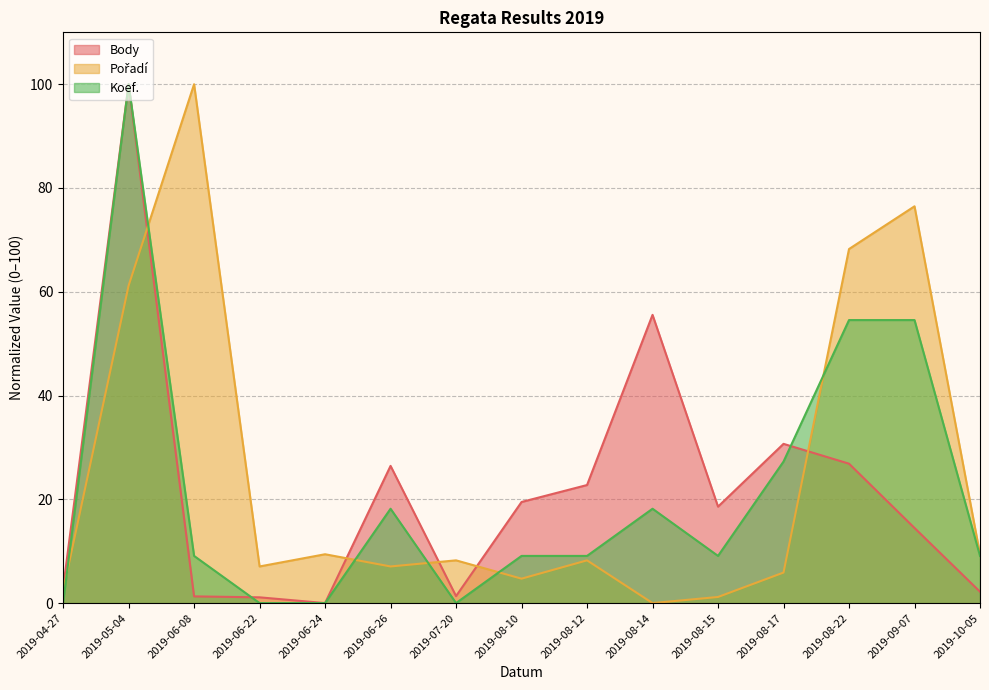

How many series are shown in this chart?

3